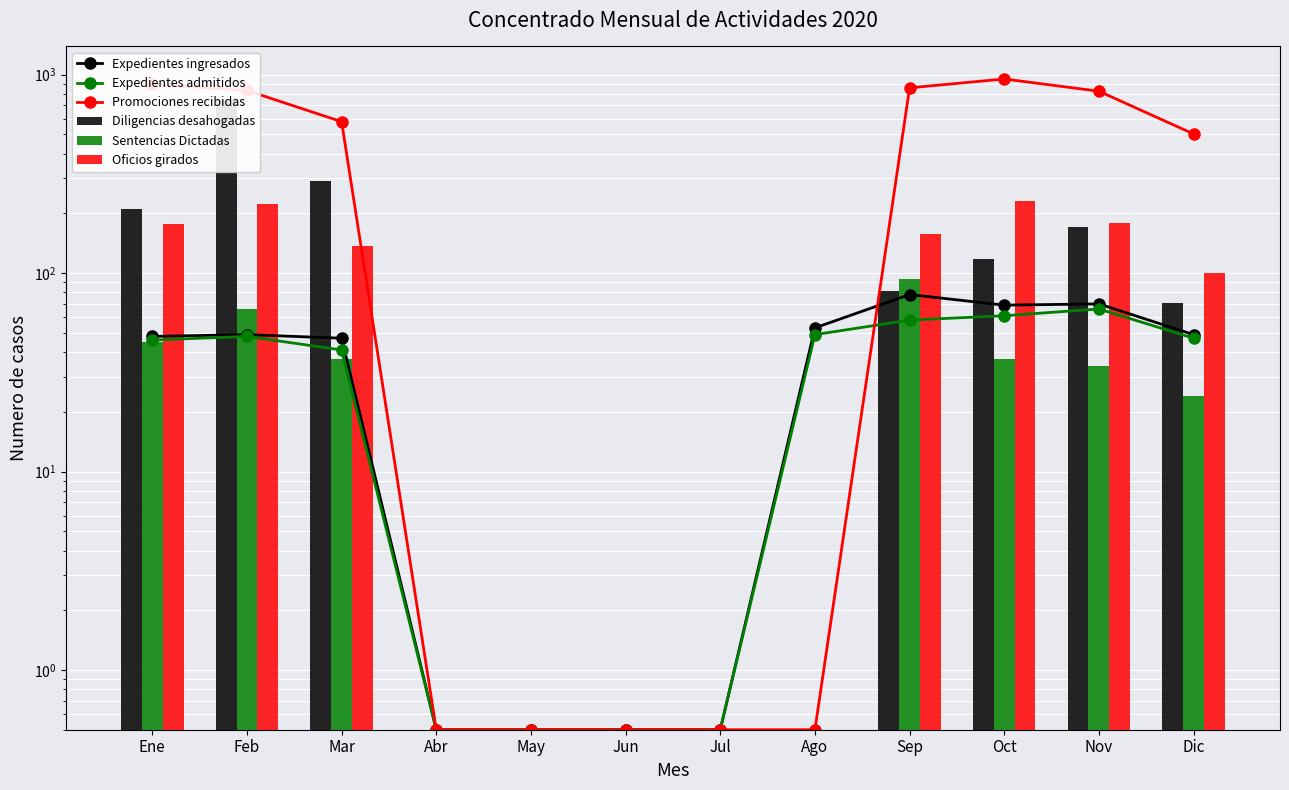

Rank the categories by Expedientes admitidos value from highest to lowest.

Nov, Oct, Sep, Ago, Feb, Dic, Ene, Mar, Abr, May, Jun, Jul